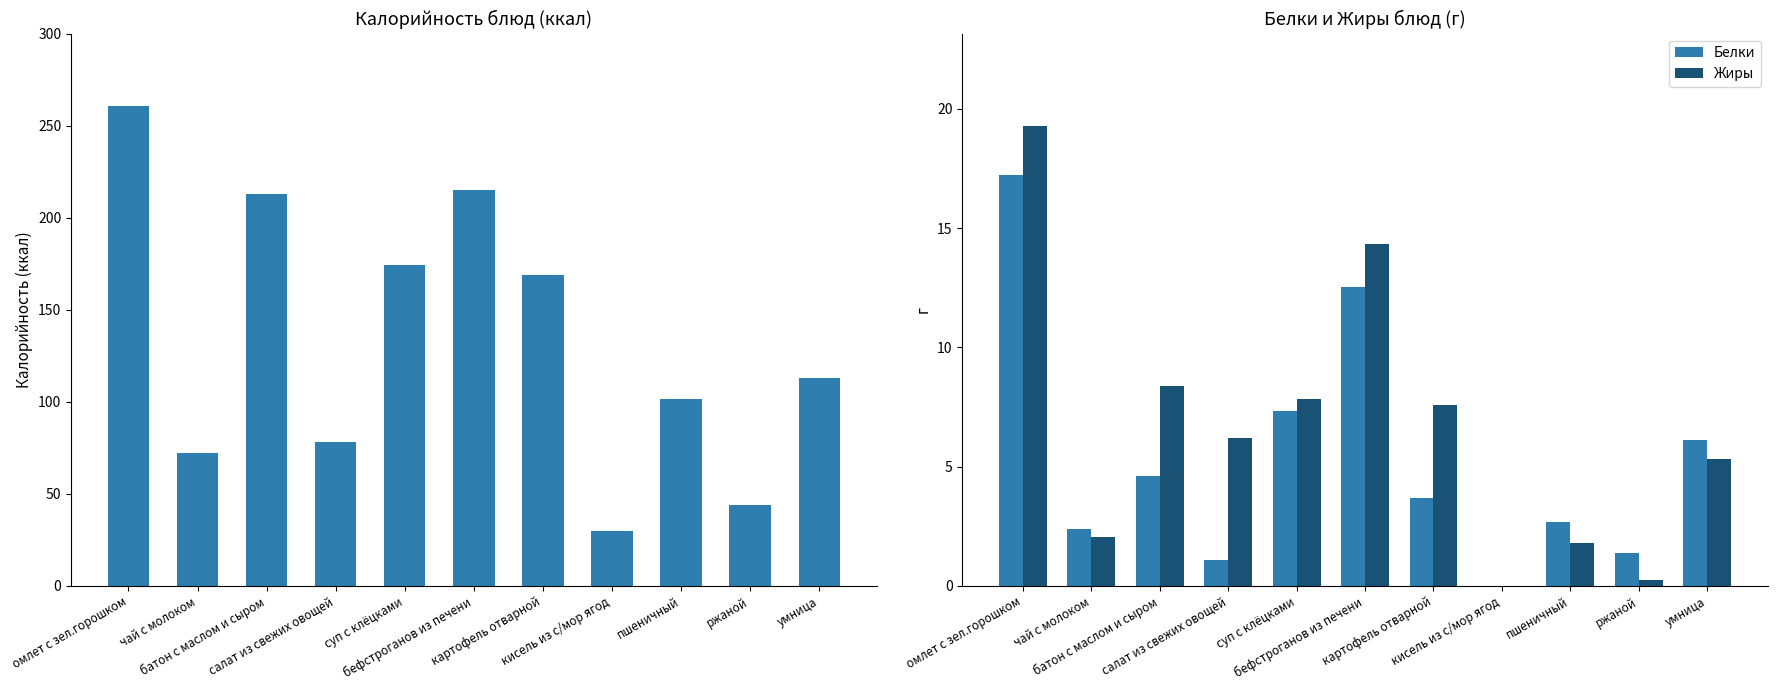

The value of Белки at батон с маслом и сыром is 7.1. True or false?

False